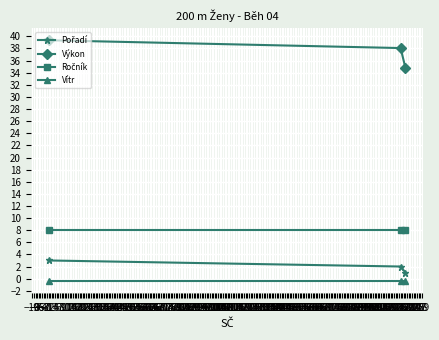

Which series has the largest total across all categories?

Výkon